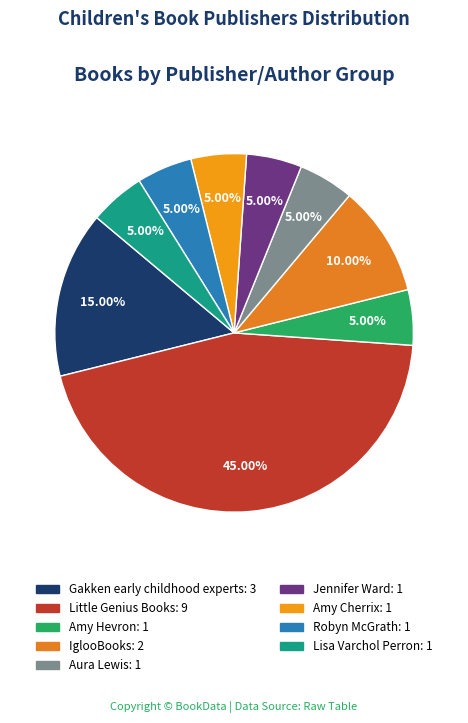

What is the largest slice in the pie chart?

Little Genius Books